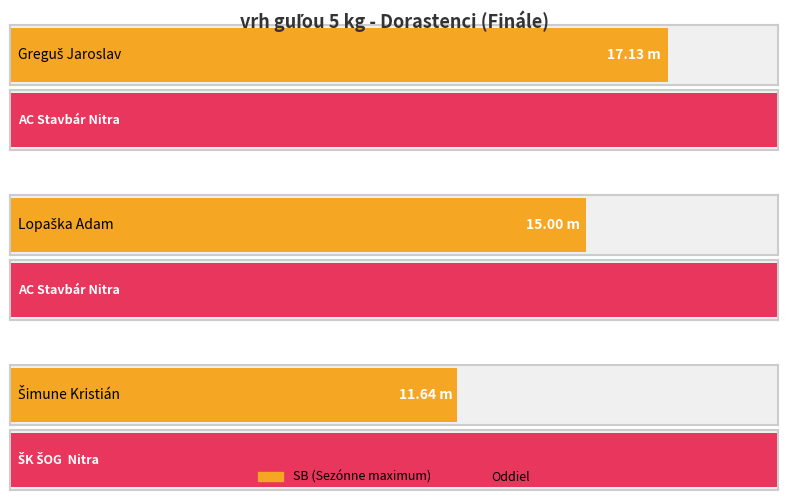

What value does the data have at Lopaška Adam?

15.0